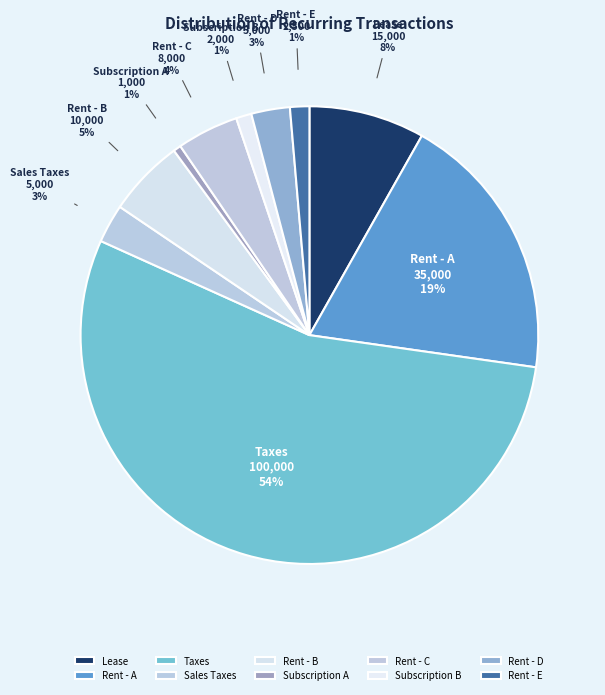

Is it true that Subscription B is 12% of the pie?

False